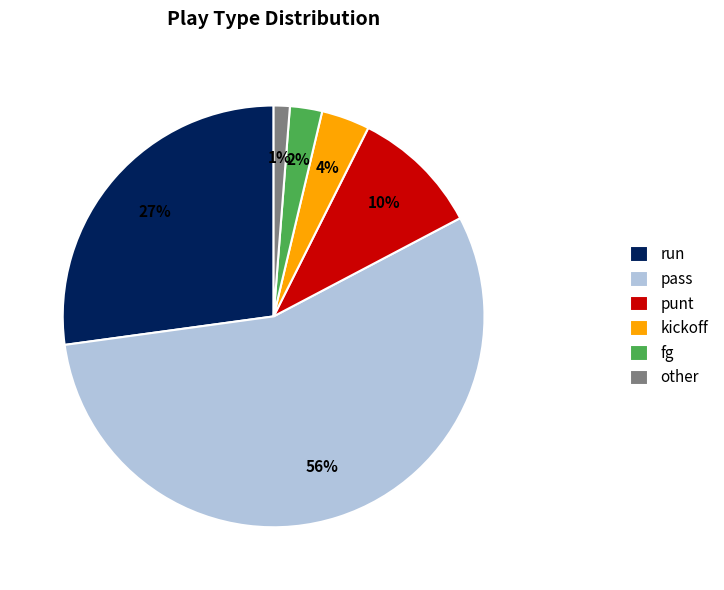

What is the largest slice in the pie chart?

pass